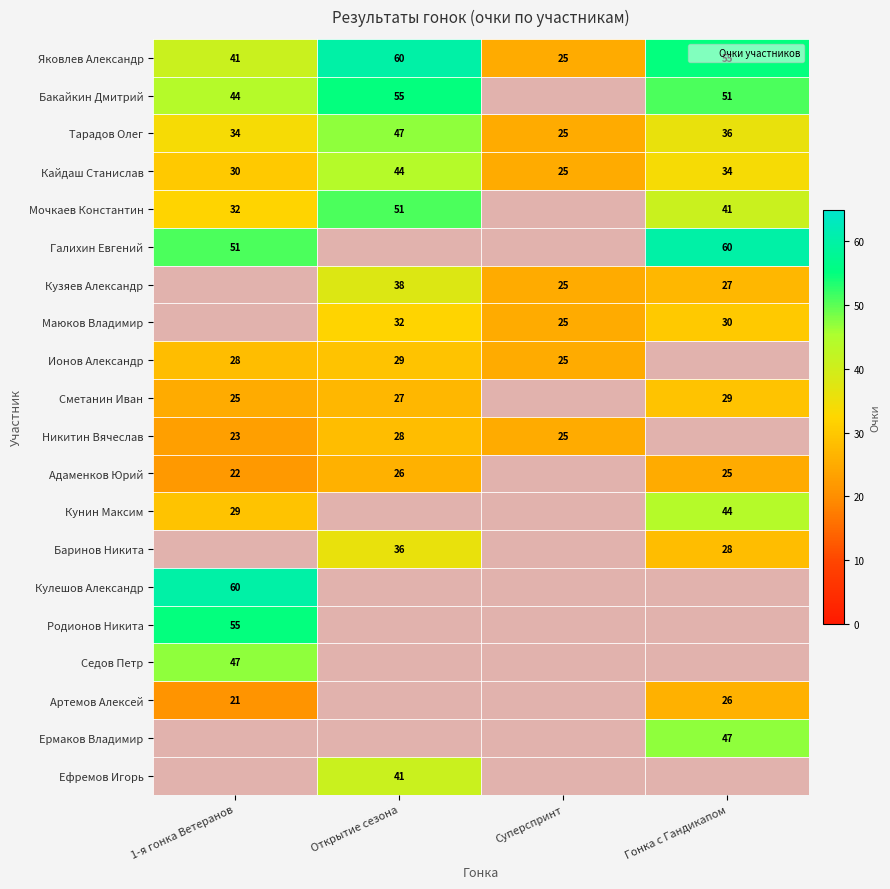

At how many categories does at least one series exceed 22?

4